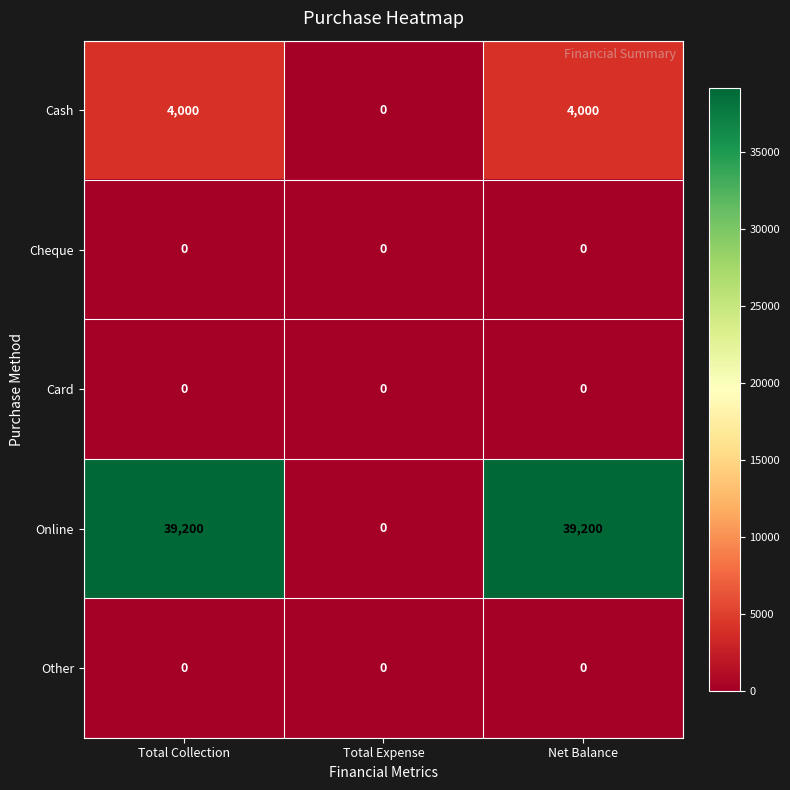

Reading left to right, transcribe all the data shown in this chart.

Cash: Total Collection=4000	Total Expense=0	Net Balance=4000
Cheque: Total Collection=0	Total Expense=0	Net Balance=0
Card: Total Collection=0	Total Expense=0	Net Balance=0
Online: Total Collection=39200	Total Expense=0	Net Balance=39200
Other: Total Collection=0	Total Expense=0	Net Balance=0